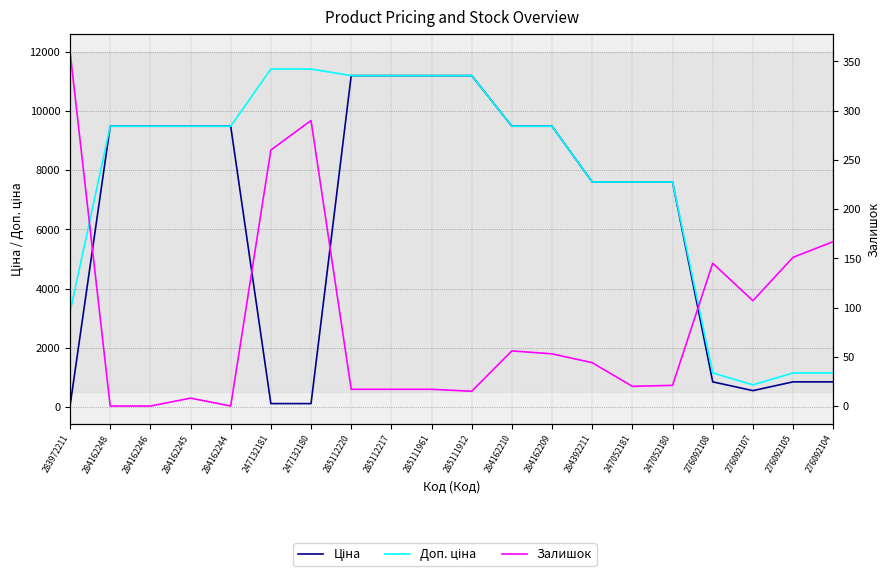

At which label does Ціна reach its peak?

285112220